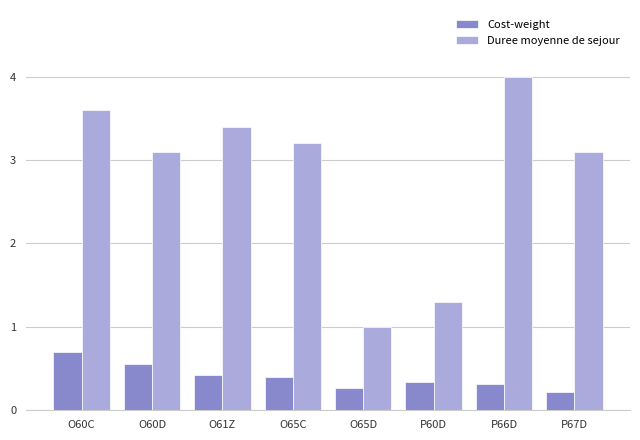

True or false: Cost-weight has a value of 0.4 at O61Z.

True